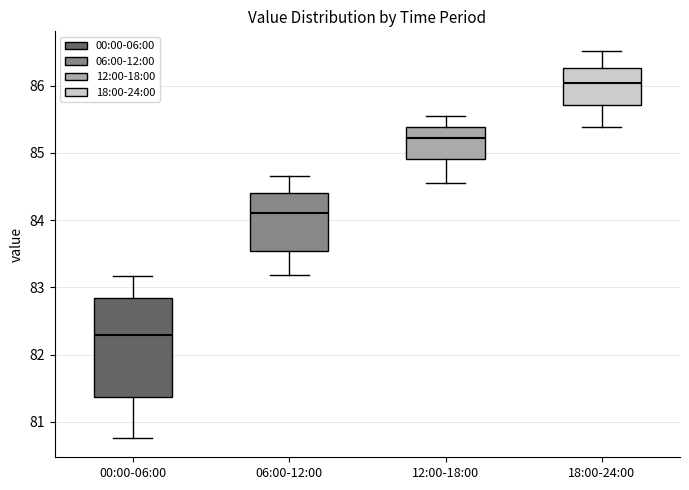

Reading left to right, transcribe this box plot: for each box, give where its median line is, the range the box spans, and where its two whiskers end, as read against the y-axis. The values are not printed on the chart, so give them approximately, as read against the axis.

00:00-06:00: median 82.3, box 81.4 to 82.8, whiskers 80.8 to 83.2
06:00-12:00: median 84.1, box 83.5 to 84.4, whiskers 83.2 to 84.7
12:00-18:00: median 85.2, box 84.9 to 85.4, whiskers 84.6 to 85.6
18:00-24:00: median 86.0, box 85.7 to 86.3, whiskers 85.4 to 86.5